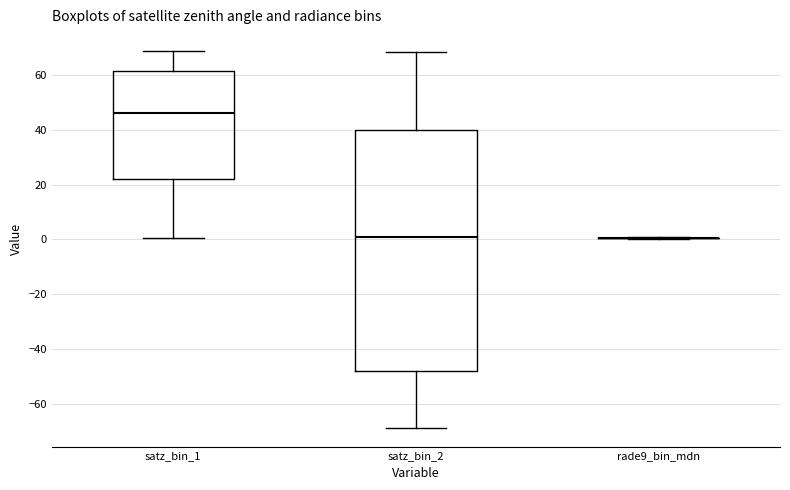

Where is the upper edge of the box for satz_bin_2 on the y-axis? The values are not printed on the chart, so give them approximately, as read against the axis.

40